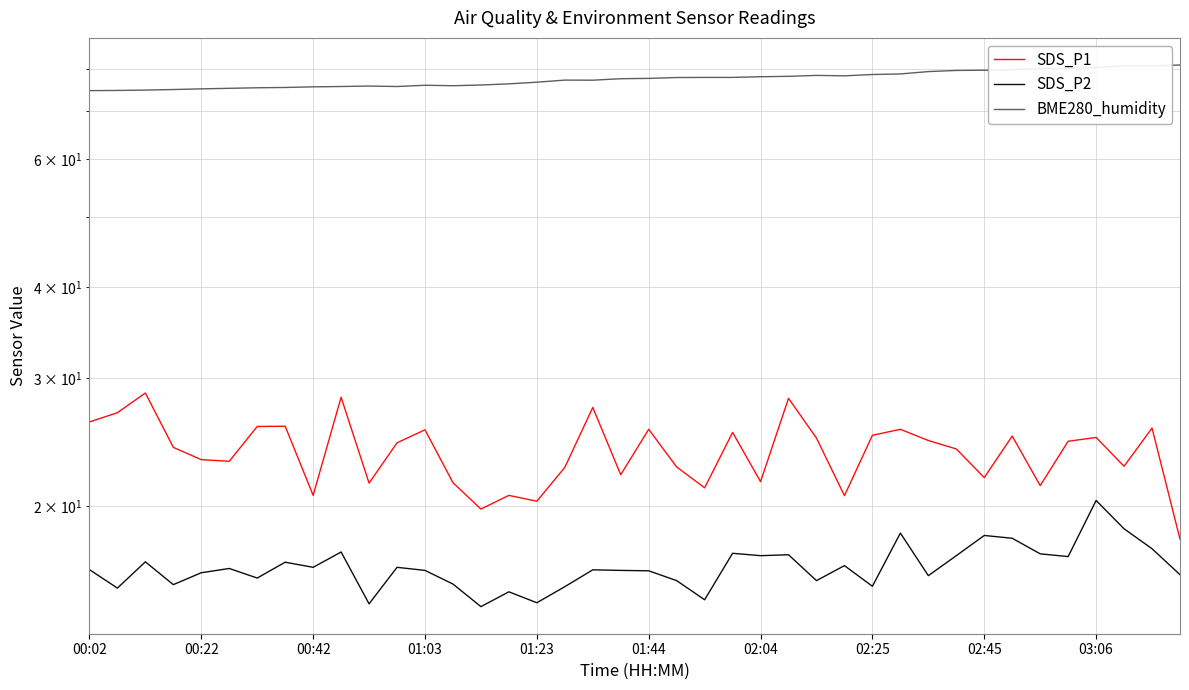

What is the sum of all SDS_P2 values?

660.0